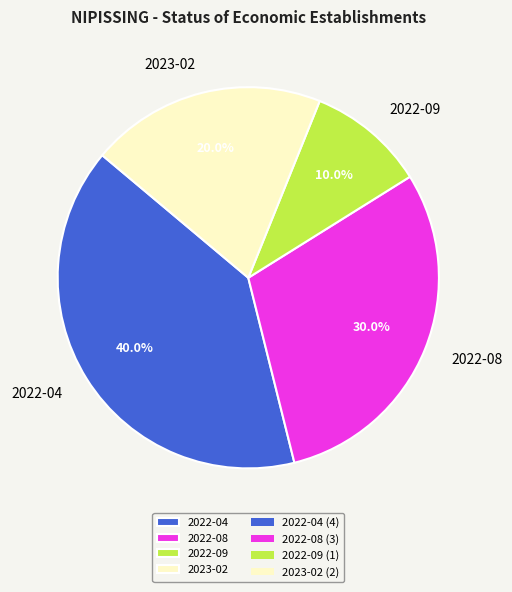

How many segments does this pie chart have?

4